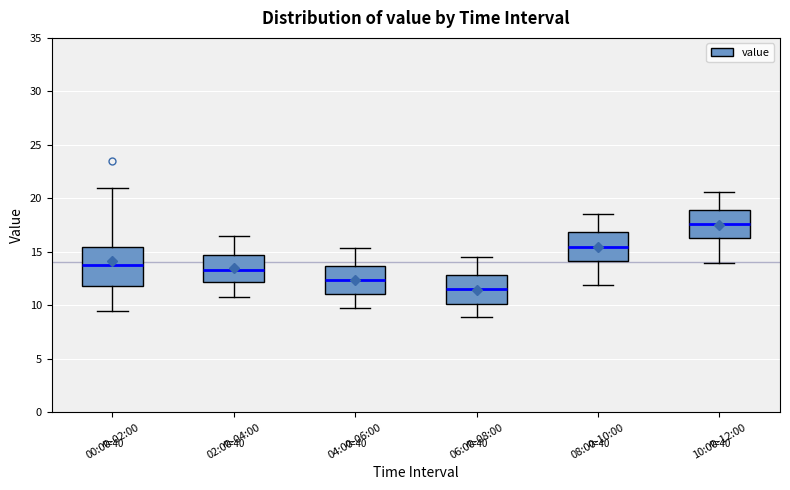

Reading left to right, transcribe this box plot: for each box, give where its median line is, the range the box spans, and where its two whiskers end, as read against the y-axis. The values are not printed on the chart, so give them approximately, as read against the axis.

00:00-02:00: median 14.0, box 12.0 to 15.5, whiskers 9.5 to 21.0
02:00-04:00: median 13.5, box 12.0 to 14.5, whiskers 11.0 to 16.5
04:00-06:00: median 12.5, box 11.0 to 13.5, whiskers 10.0 to 15.5
06:00-08:00: median 11.5, box 10.0 to 13.0, whiskers 9.0 to 14.5
08:00-10:00: median 15.5, box 14.0 to 17.0, whiskers 12.0 to 18.5
10:00-12:00: median 17.5, box 16.5 to 19.0, whiskers 14.0 to 20.5